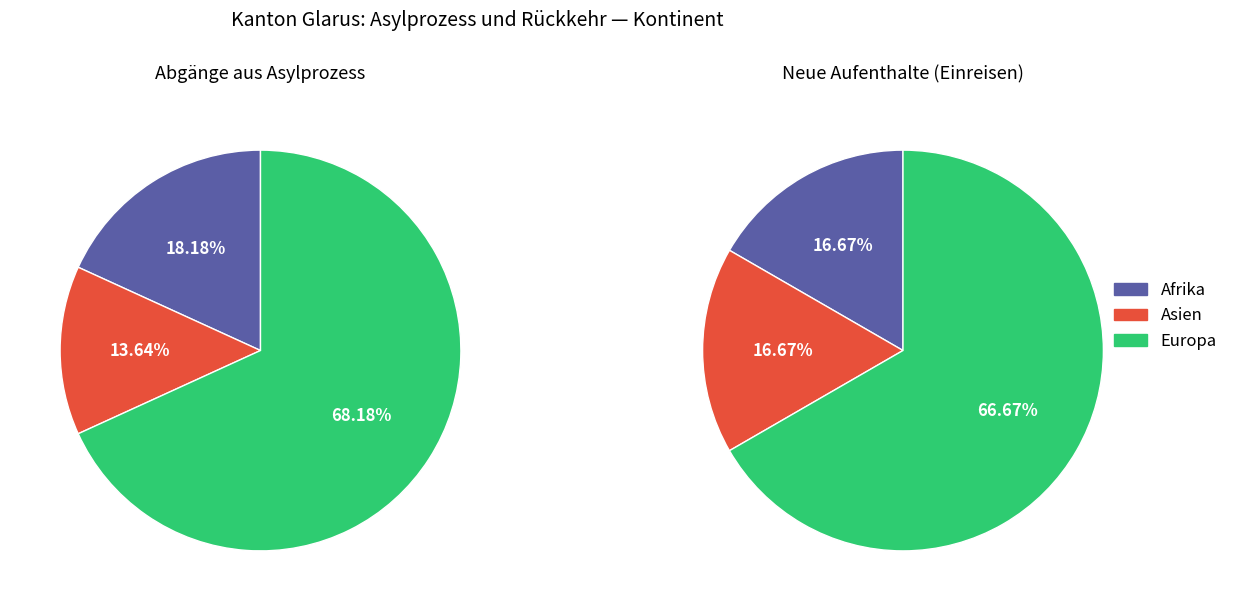

Rank the categories by value from highest to lowest.

Europa, Afrika, Asien